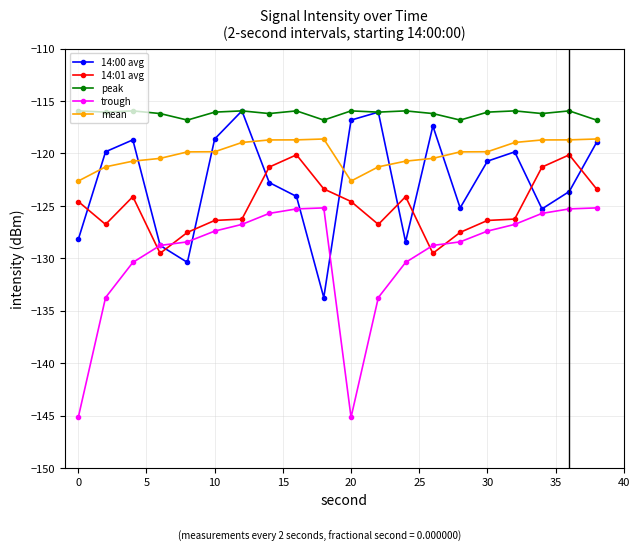

How many intersections are there between 14:00 avg and mean?

8